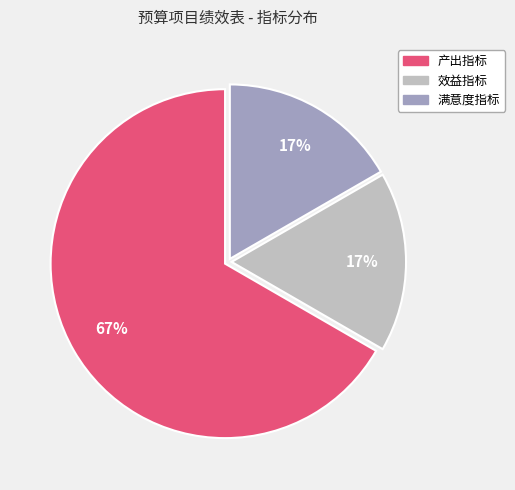

To the nearest percent, what is the average slice percentage?

33%